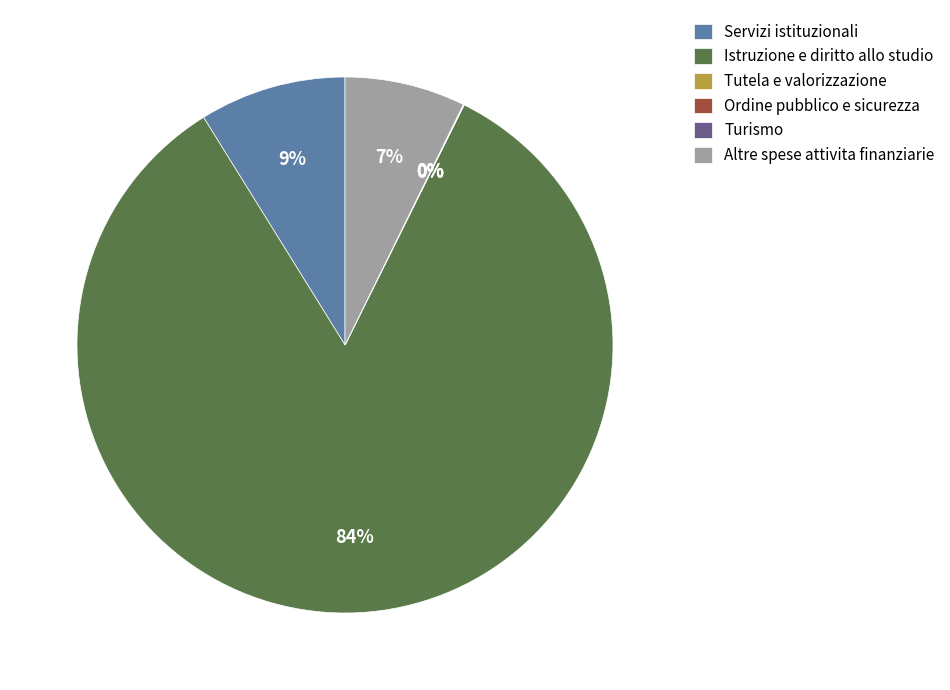

Which slice represents more than half of the pie?

Istruzione e diritto allo studio